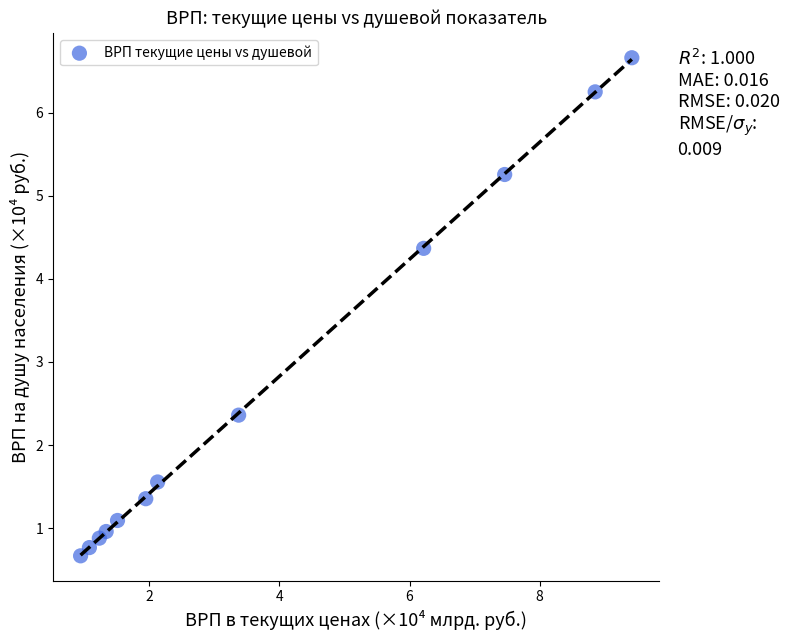

What is the range of Y values (max minus min)?

6.0